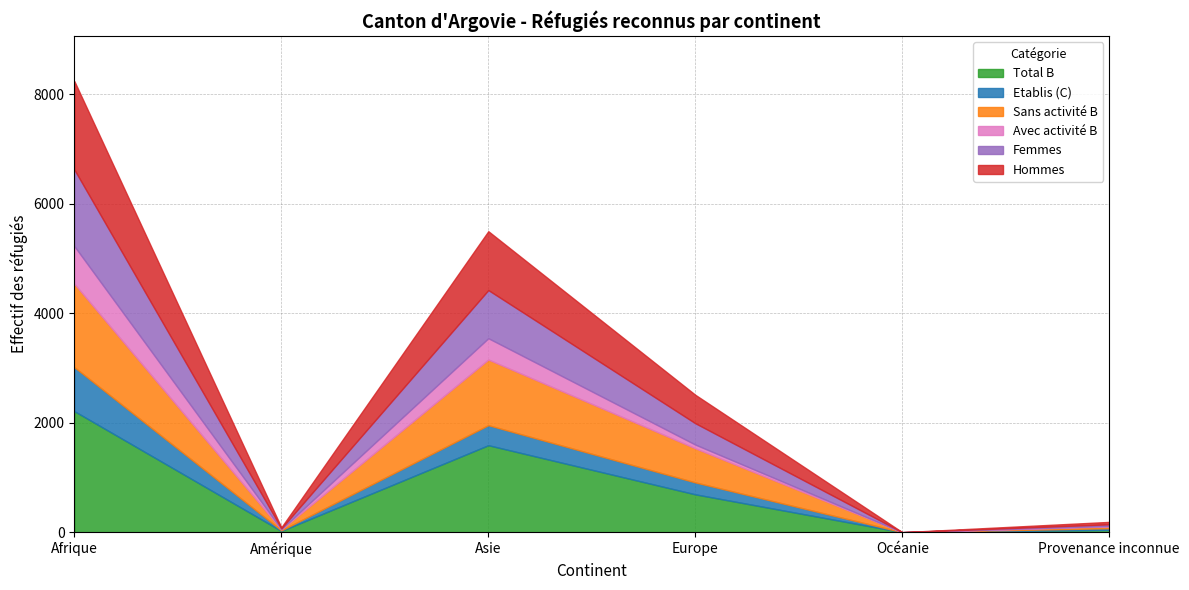

Which series has the widest spread of values?

Total B